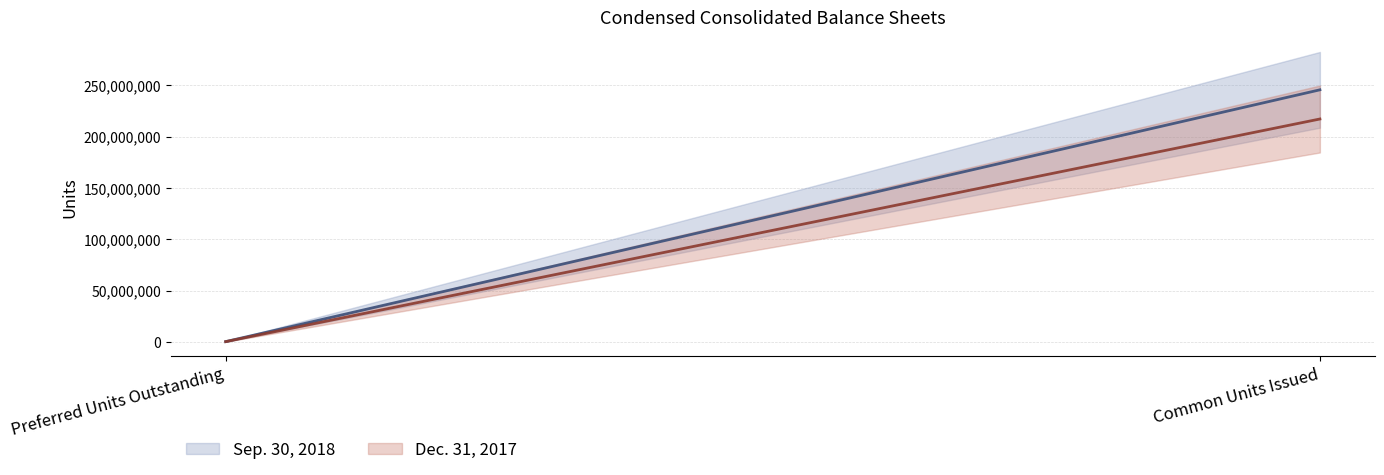

What is the difference between the Sep. 30, 2018 values at Common Units Issued and Preferred Units Outstanding?

244872743